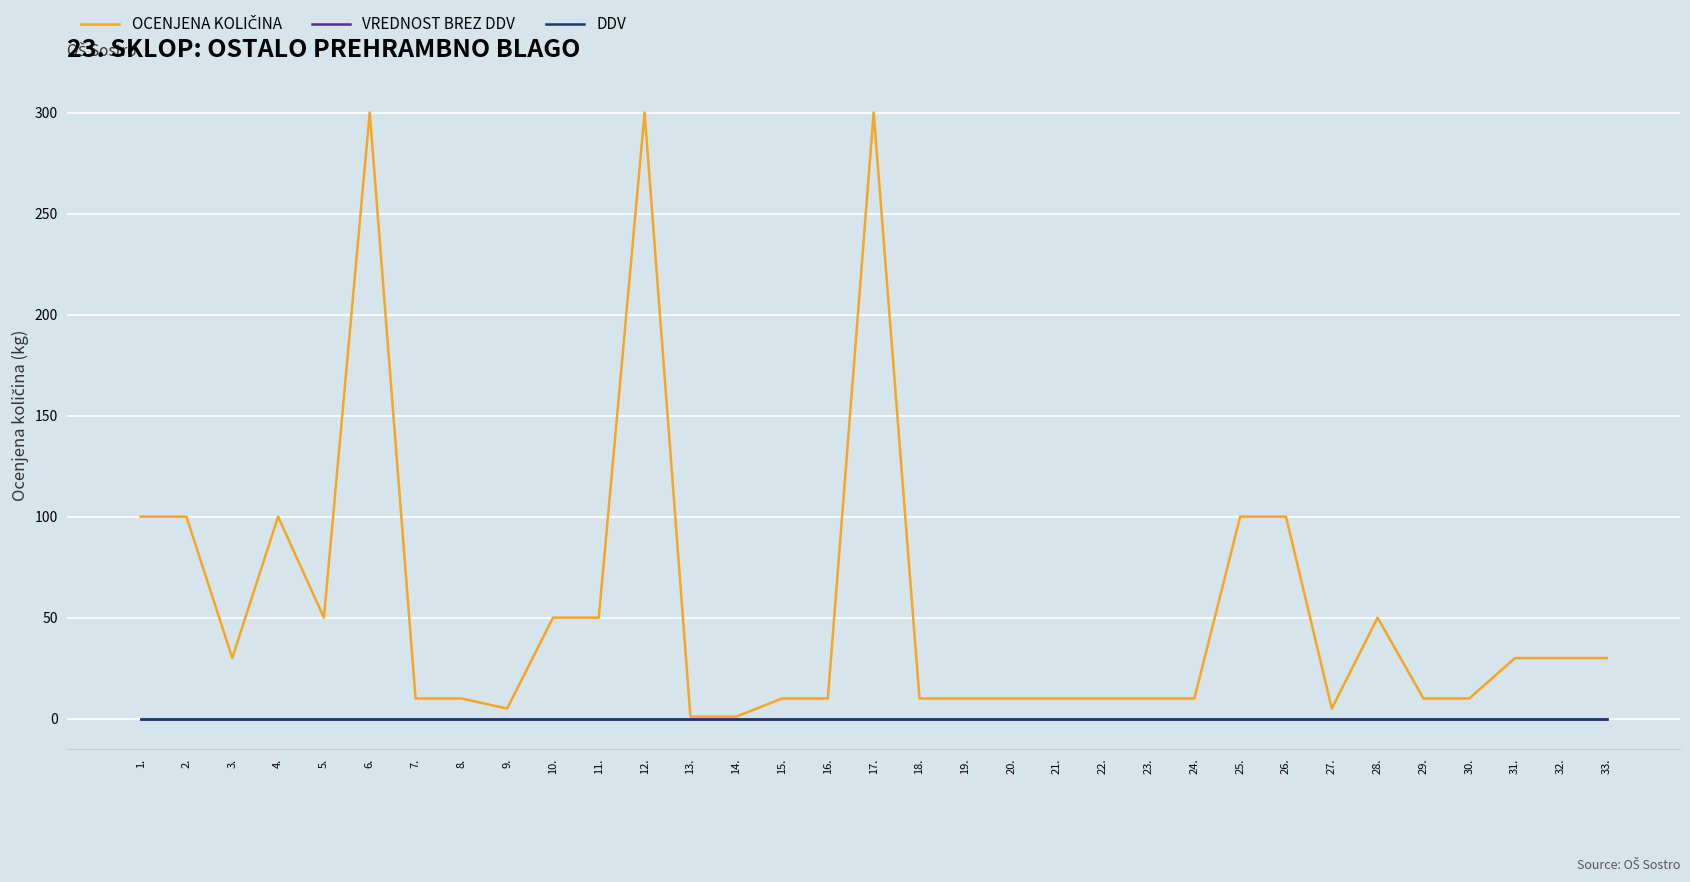

Is the value of OCENJENA KOLIČINA at 20. greater than the value of VREDNOST BREZ DDV at 21.?

Yes